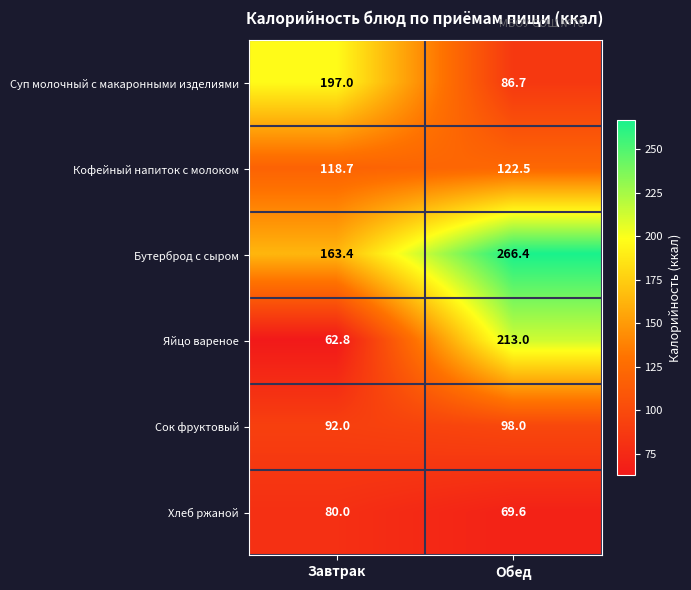

Count the number of categories in the chart.

2